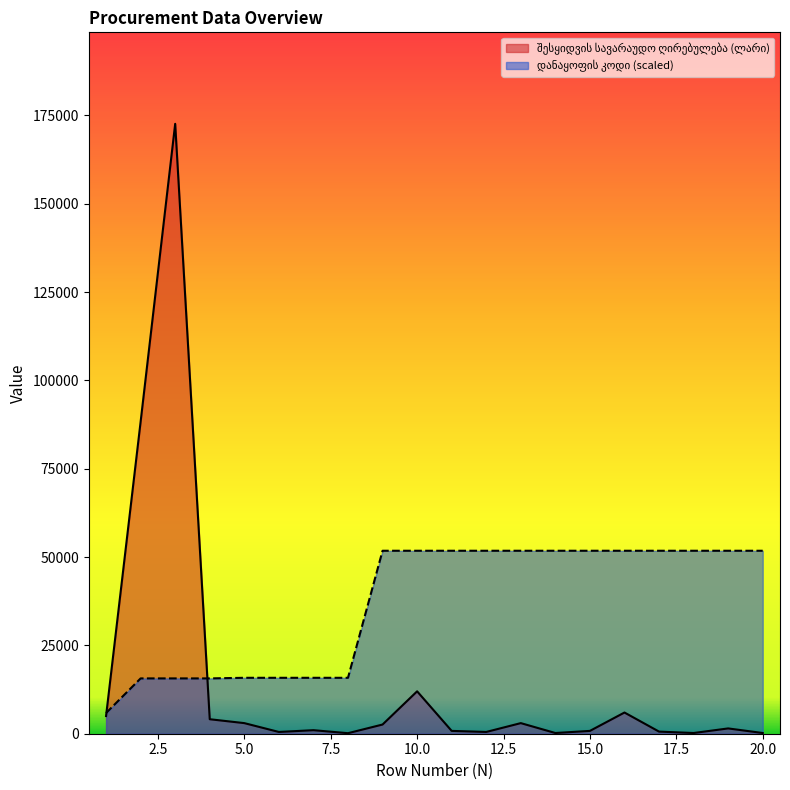

Where is შესყიდვის სავარაუდო ღირებულება (ლარი) nearest to the value 86375?

2